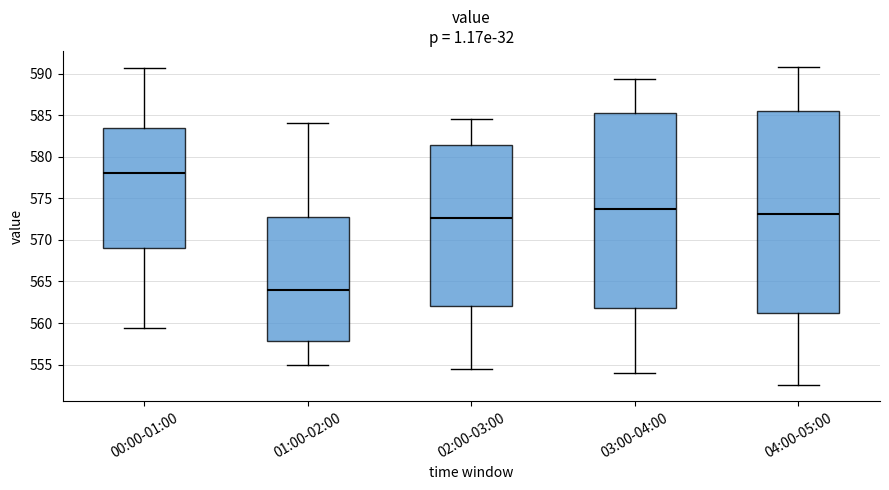

Reading left to right, read every box against the y-axis: the position of its median line, the range the box covers, and the ends of its whiskers. The values are not printed on the chart, so give them approximately, as read against the axis.

00:00-01:00: median 578.0, box 569.0 to 583.5, whiskers 559.5 to 590.5
01:00-02:00: median 564.0, box 558.0 to 572.5, whiskers 555.0 to 584.0
02:00-03:00: median 572.5, box 562.0 to 581.5, whiskers 554.5 to 584.5
03:00-04:00: median 574.0, box 562.0 to 585.0, whiskers 554.0 to 589.5
04:00-05:00: median 573.0, box 561.0 to 585.5, whiskers 552.5 to 591.0